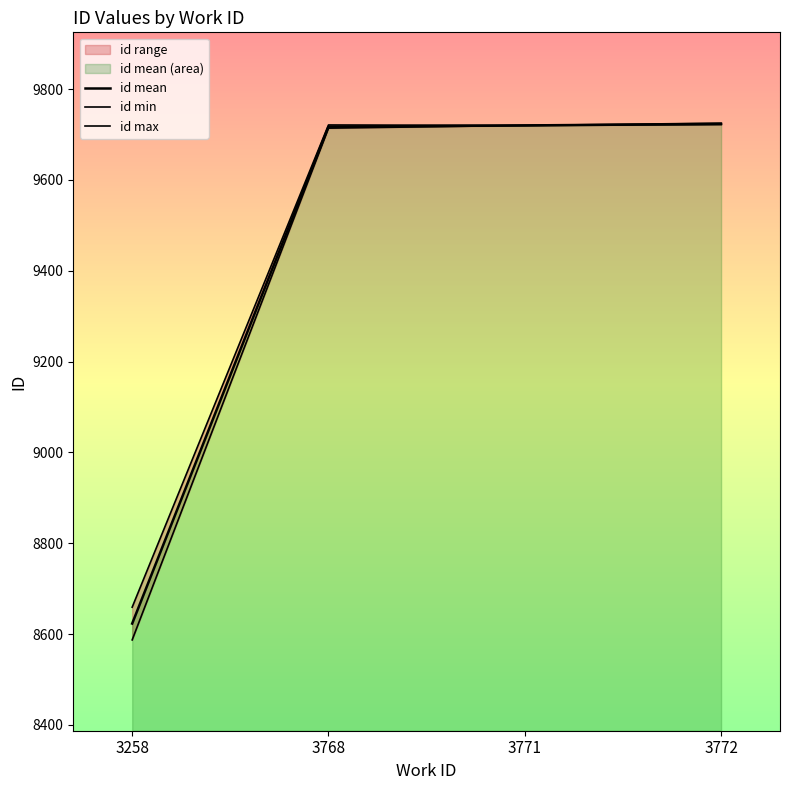

What is the spread (max minus min) of values at 3772?

3.0